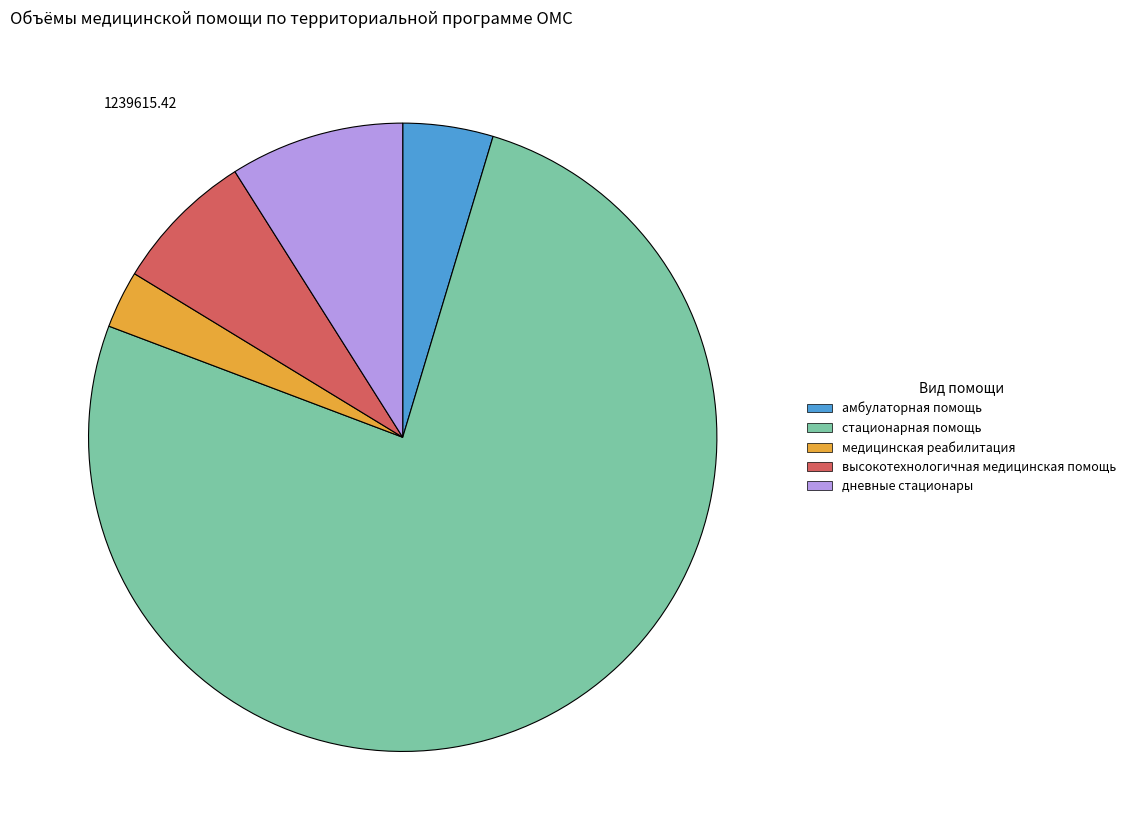

The стационарная помощь slice represents 76% of the pie. True or false?

True